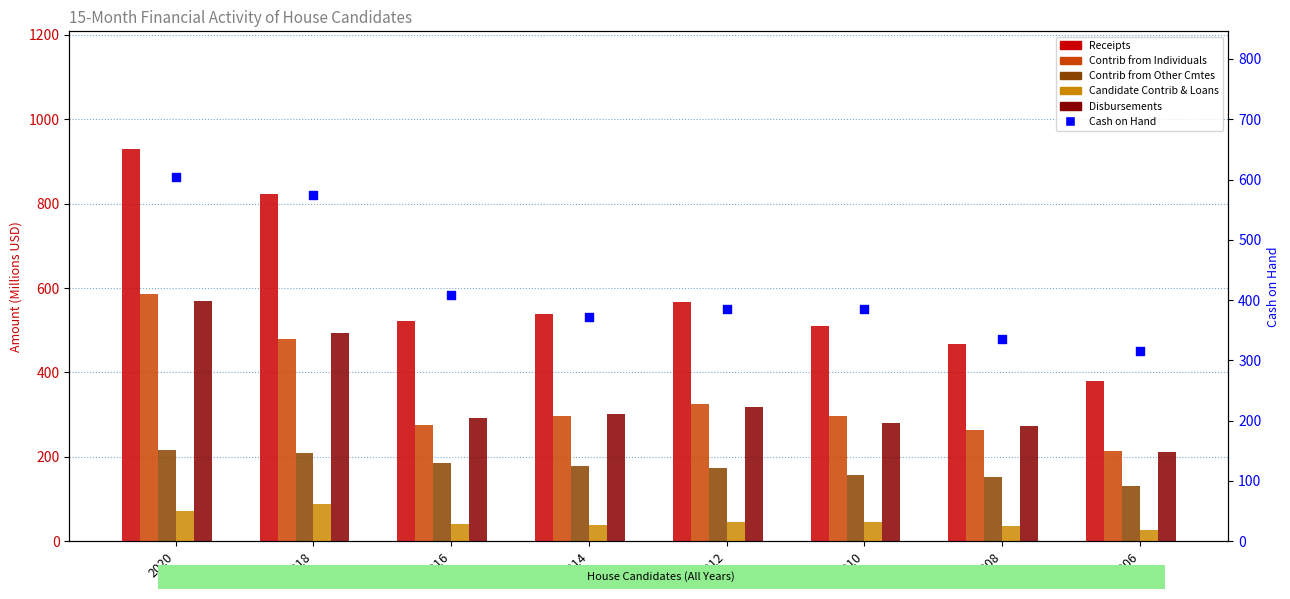

Which series has the largest Y range (max minus min)?

Receipts